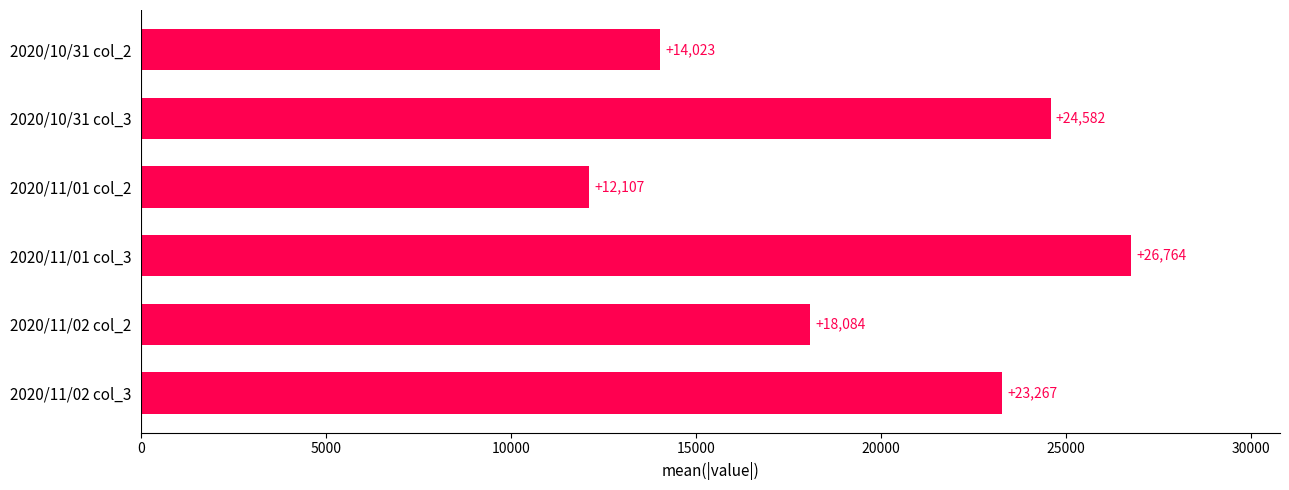

What is the value of the 6th bar from the top?

23267